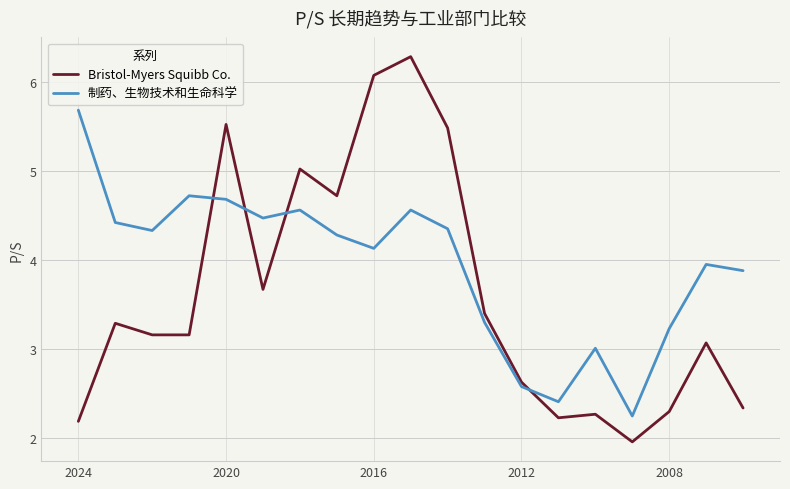

At which category does Bristol-Myers Squibb Co. reach its first local valley?

2024